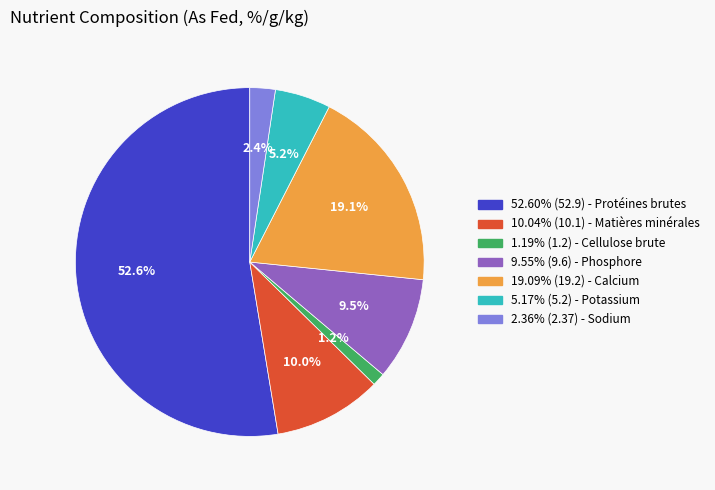

Does any single category account for the majority?

Yes